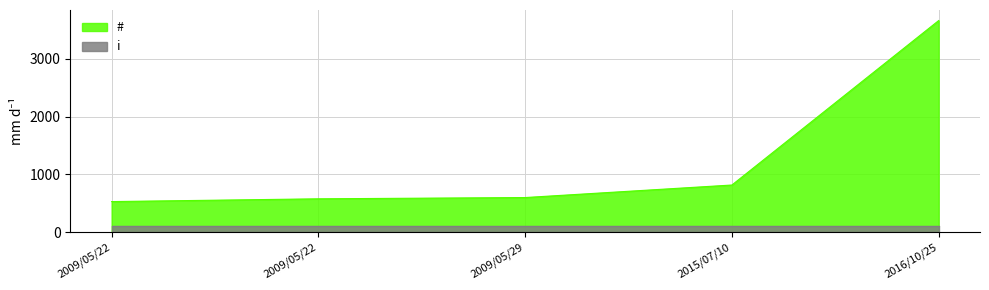

What is the greatest value displayed?

3664